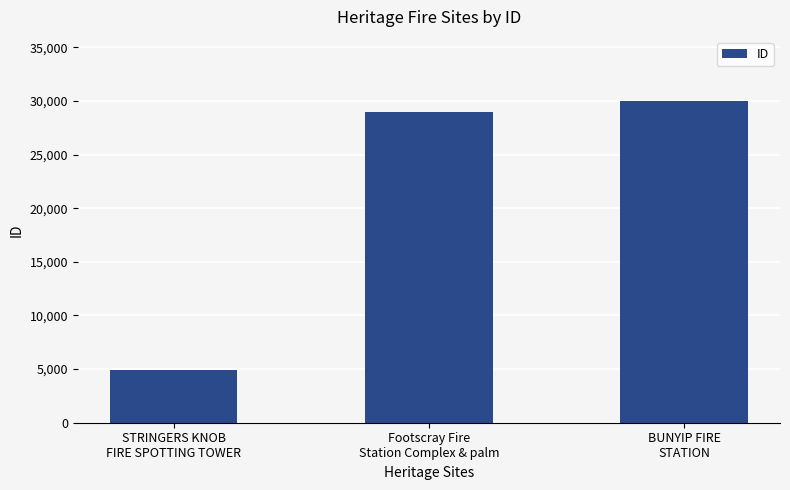

What is the label of the 1st bar from the right?

BUNYIP FIRE
STATION